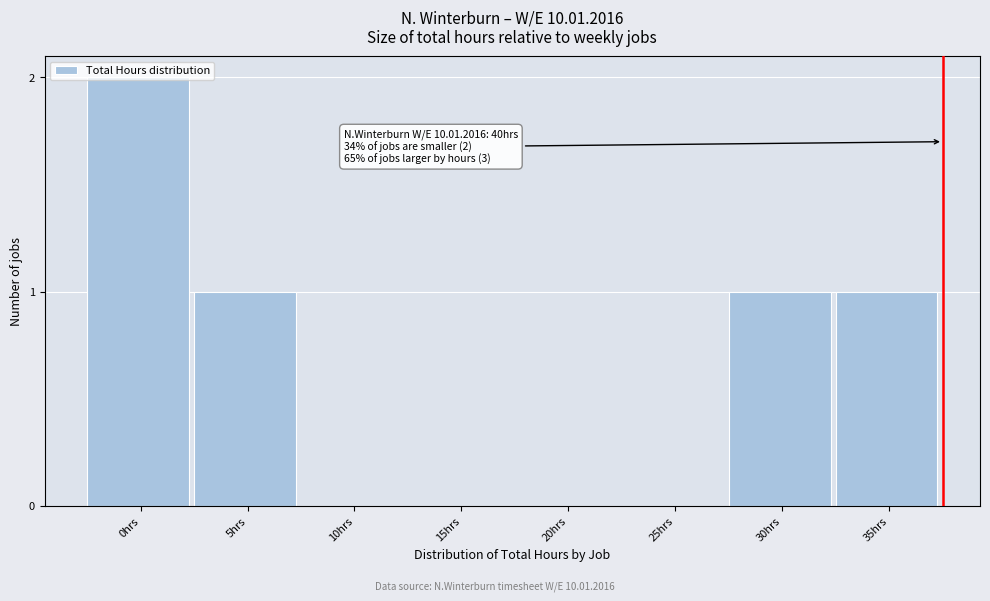

What is the change in value from 10hrs to 30hrs?

+1